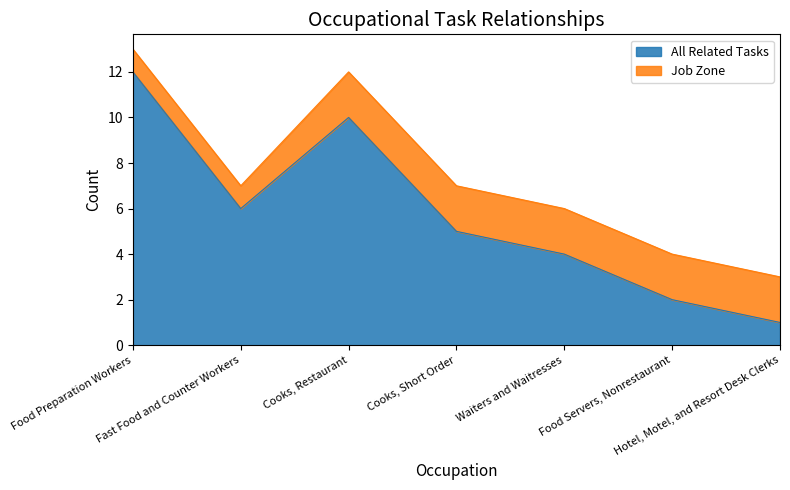

At which category does the data reach its first local peak?

Cooks, Restaurant